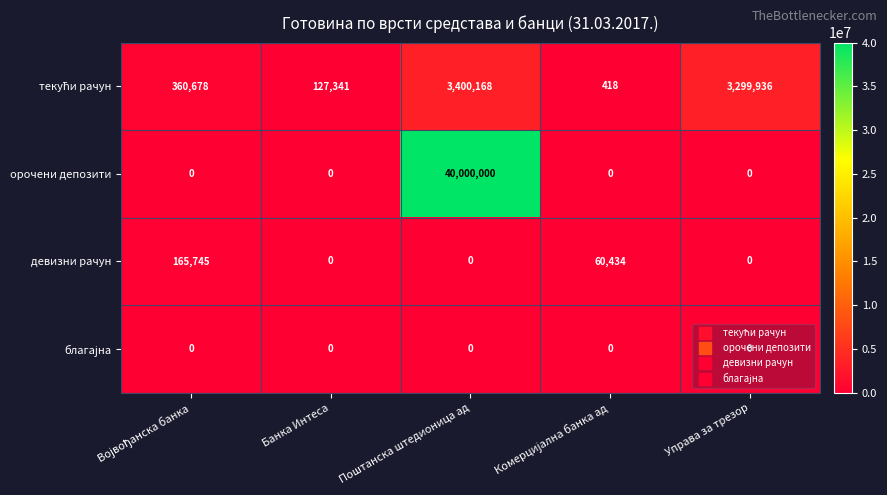

What is the difference between the maximum and second lowest values in the орочени депозити series?

40000000